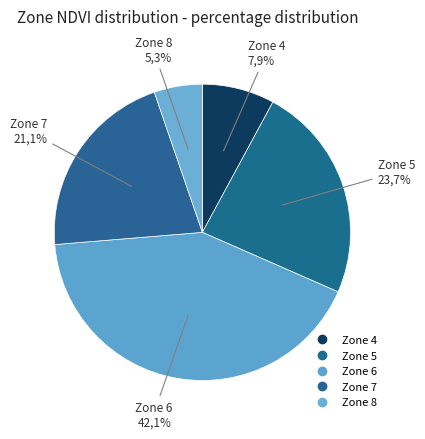

To the nearest percent, what is the combined percentage of Zone 6 and Zone 7?

63%